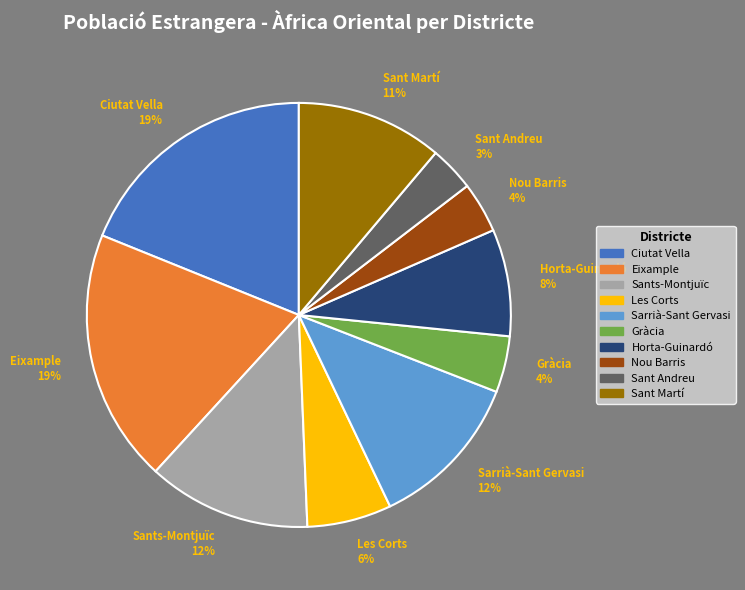

Is it true that Sant Martí is 11% of the pie?

True